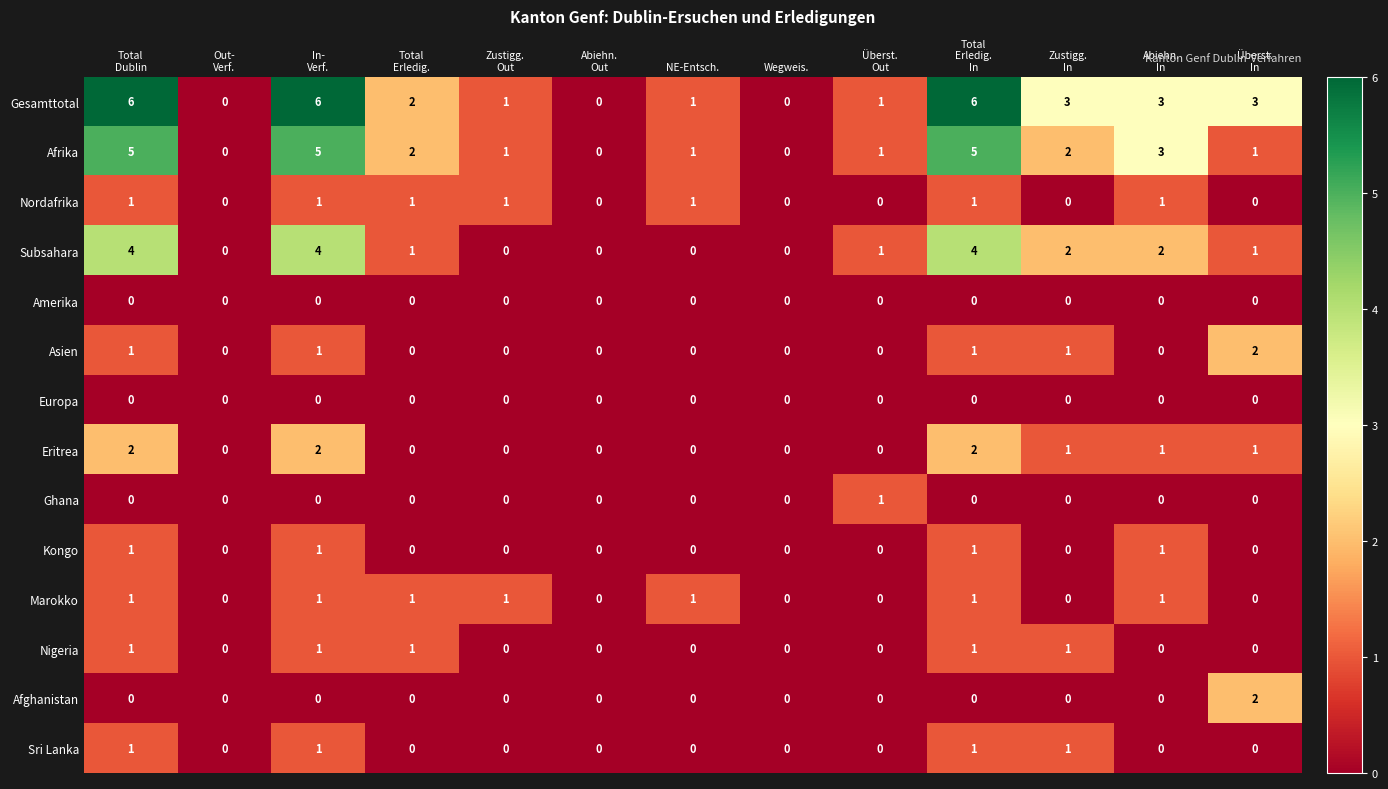

Count the number of categories in the chart.

13